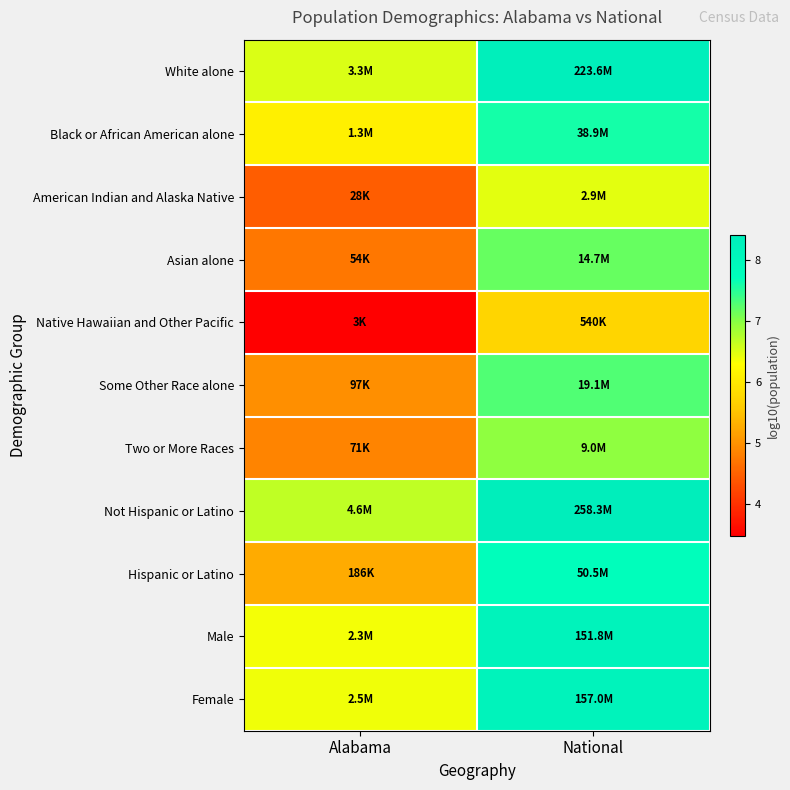

At how many categories does at least one series exceed 4?

2